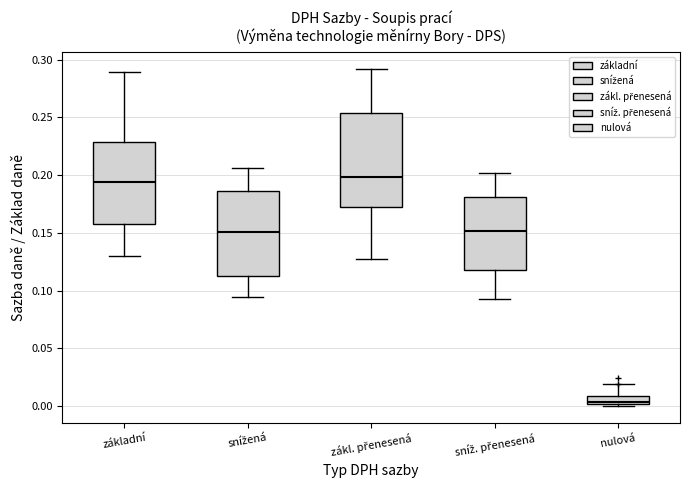

Which box's median line is the lowest?

nulová